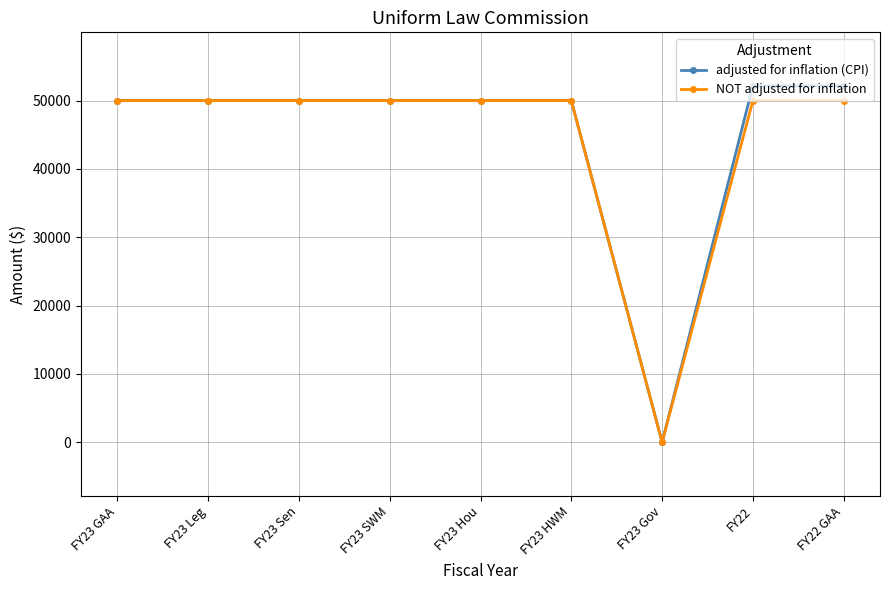

Is the value of adjusted for inflation (CPI) at FY22 GAA greater than the value of NOT adjusted for inflation at FY23 Leg?

Yes